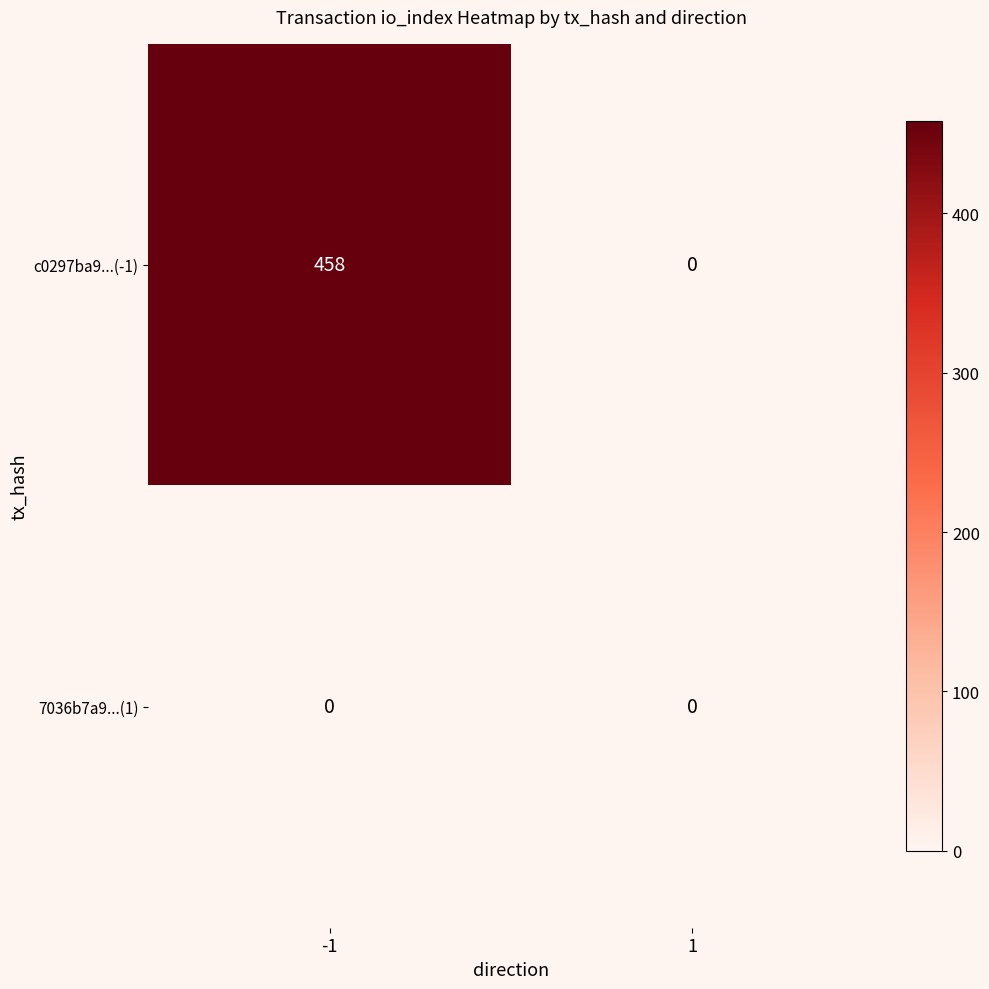

Count the number of categories in the chart.

2